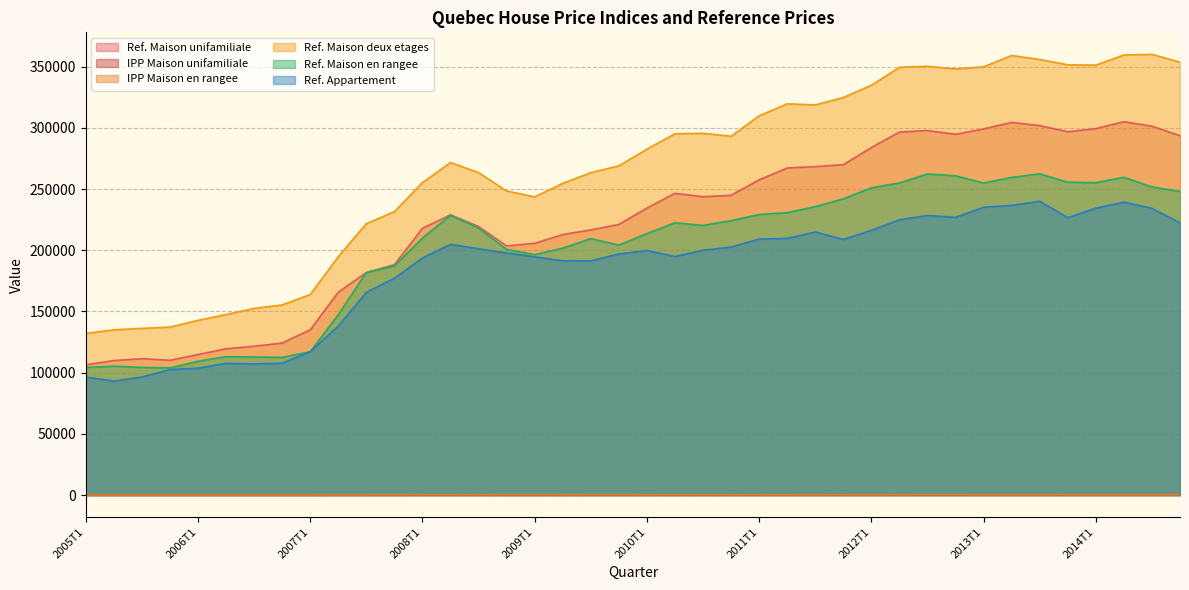

Read the IPP Maison unifamiliale value at 2006T4.

117.4